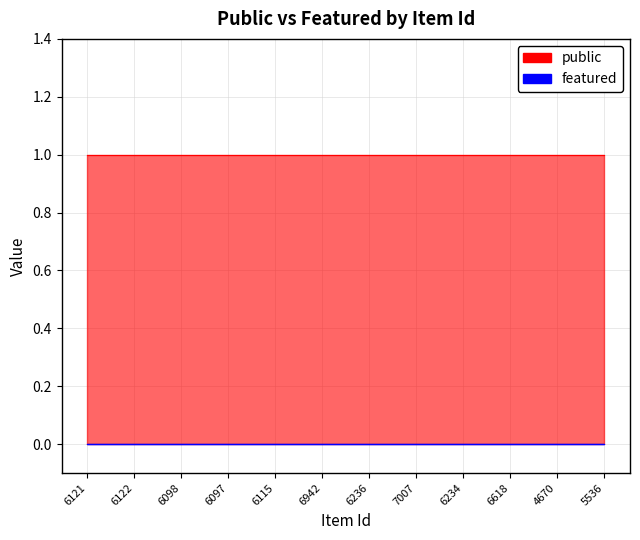

At 5536, list the series in order from smallest to largest.

featured, public